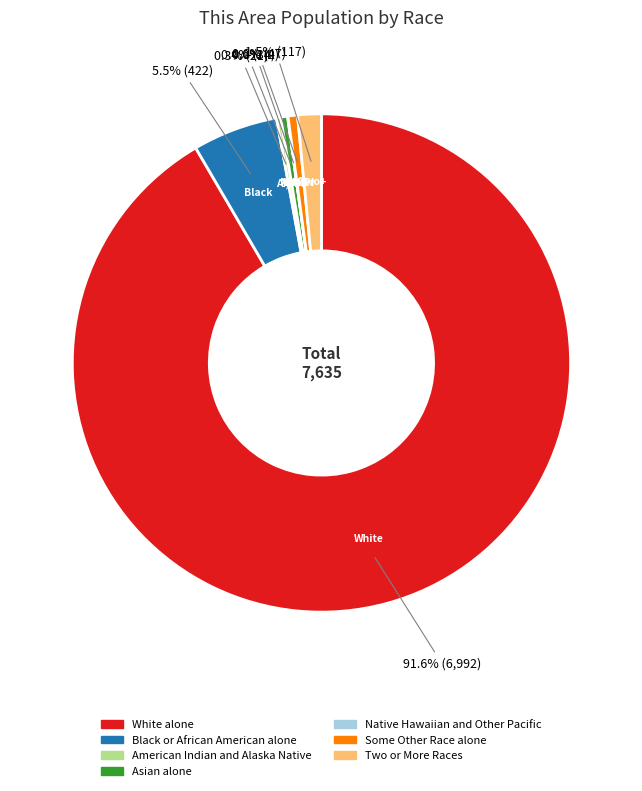

Which category has the biggest portion of the pie?

White alone